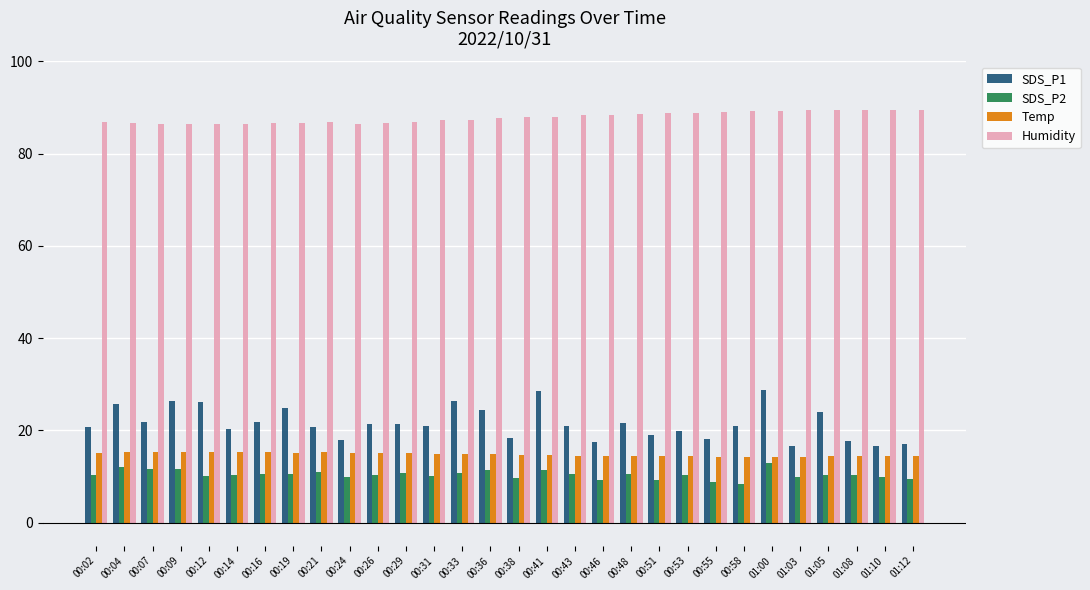

What is the maximum value shown in the chart?

89.5